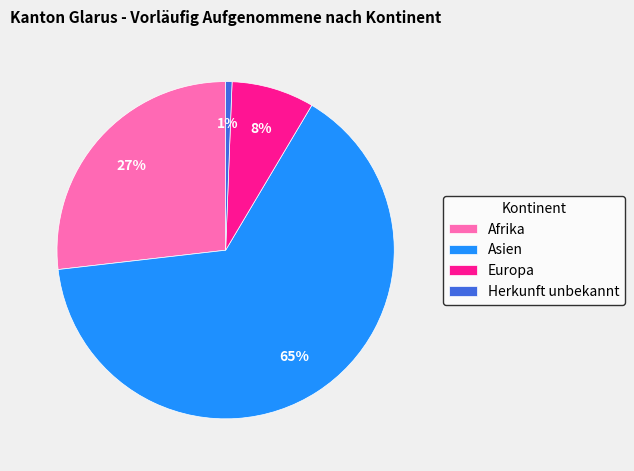

Count the number of slices in the pie.

4